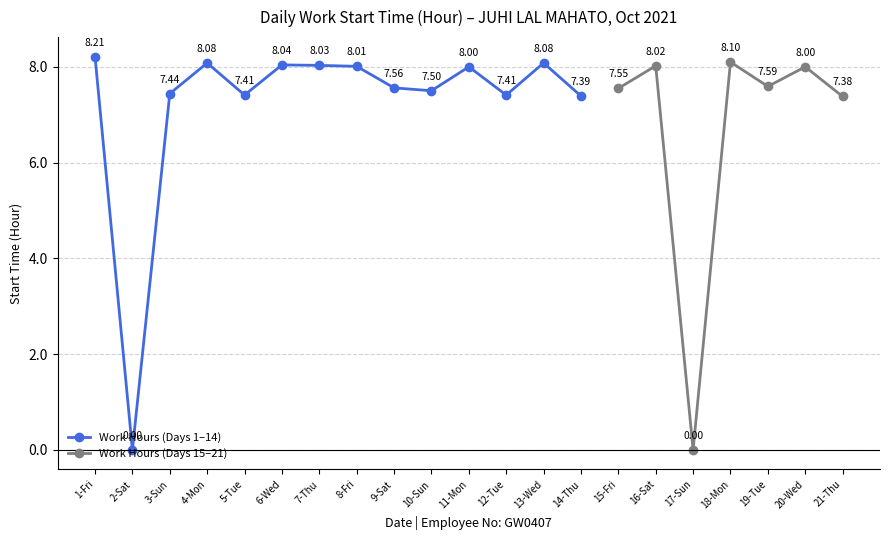

Read the value at 6-Wed.

8.0